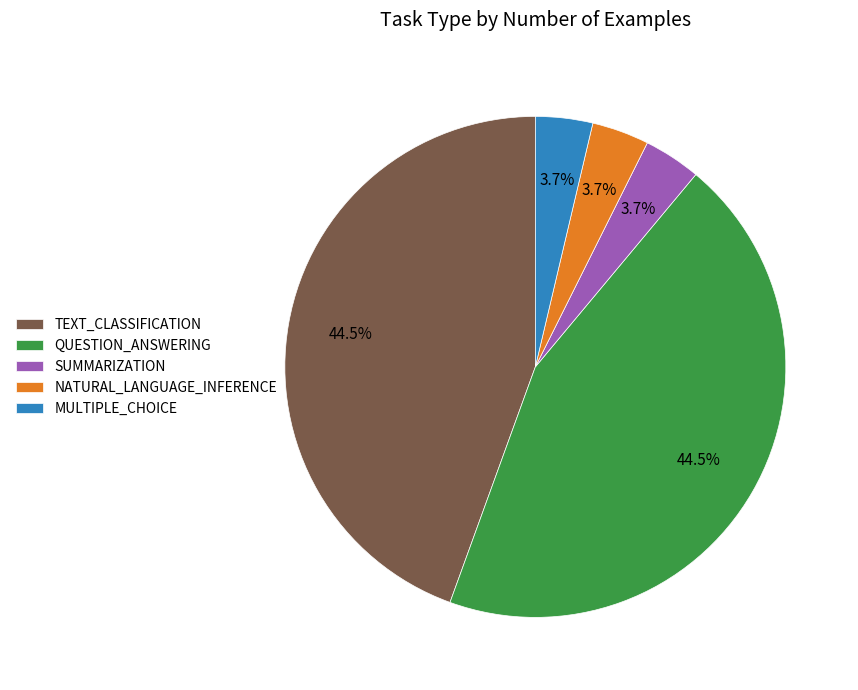

Is there any slice that represents more than half of the pie?

No